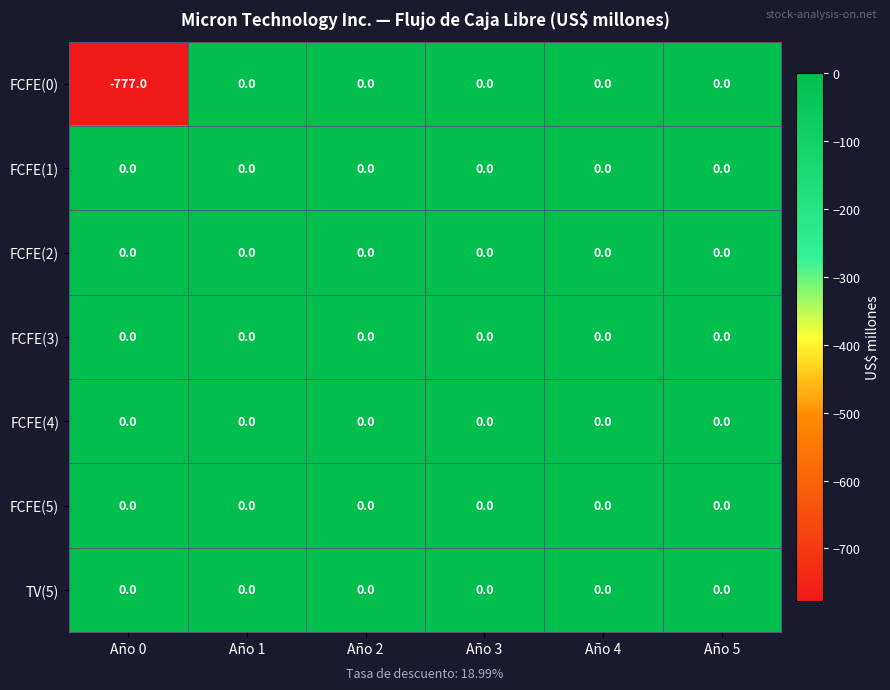

The value of FCFE(1) at Año 0 is 0. True or false?

True